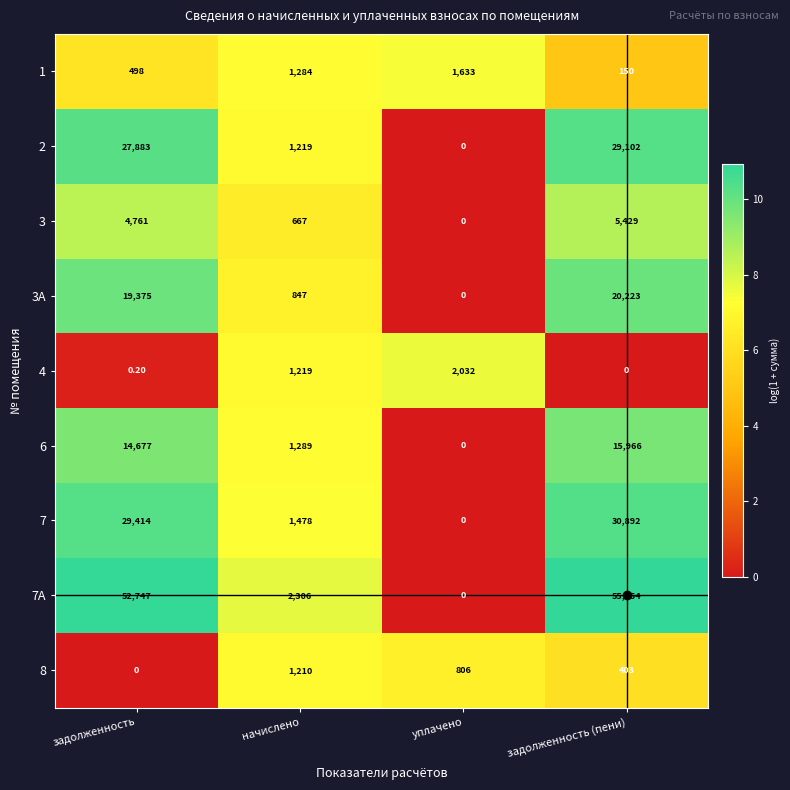

At which label does 7А reach its peak?

задолженность (пени)